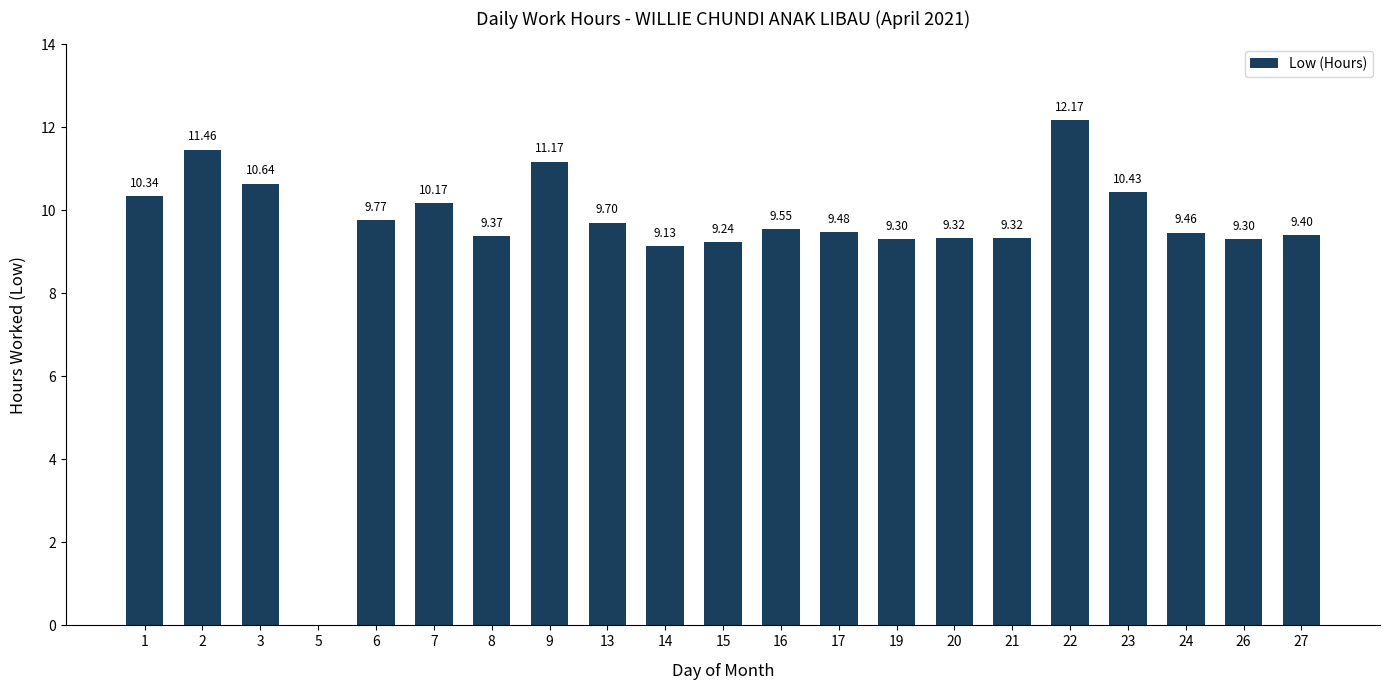

What is the change in value from 15 to 22?

+2.9